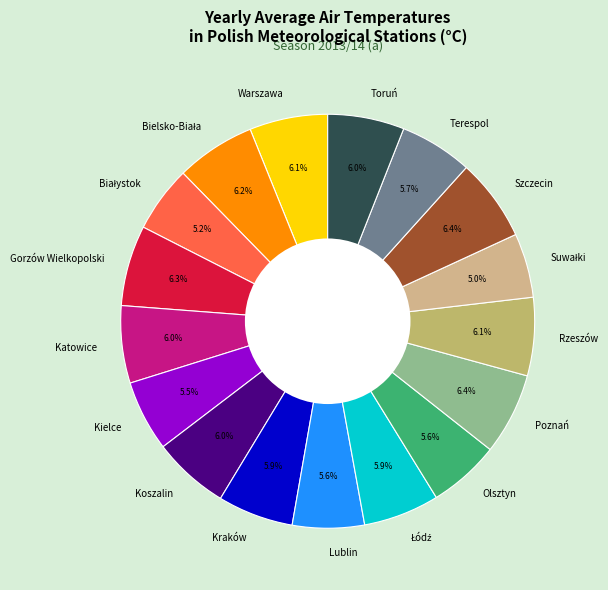

Is it true that Gorzów Wielkopolski is 14% of the pie?

False